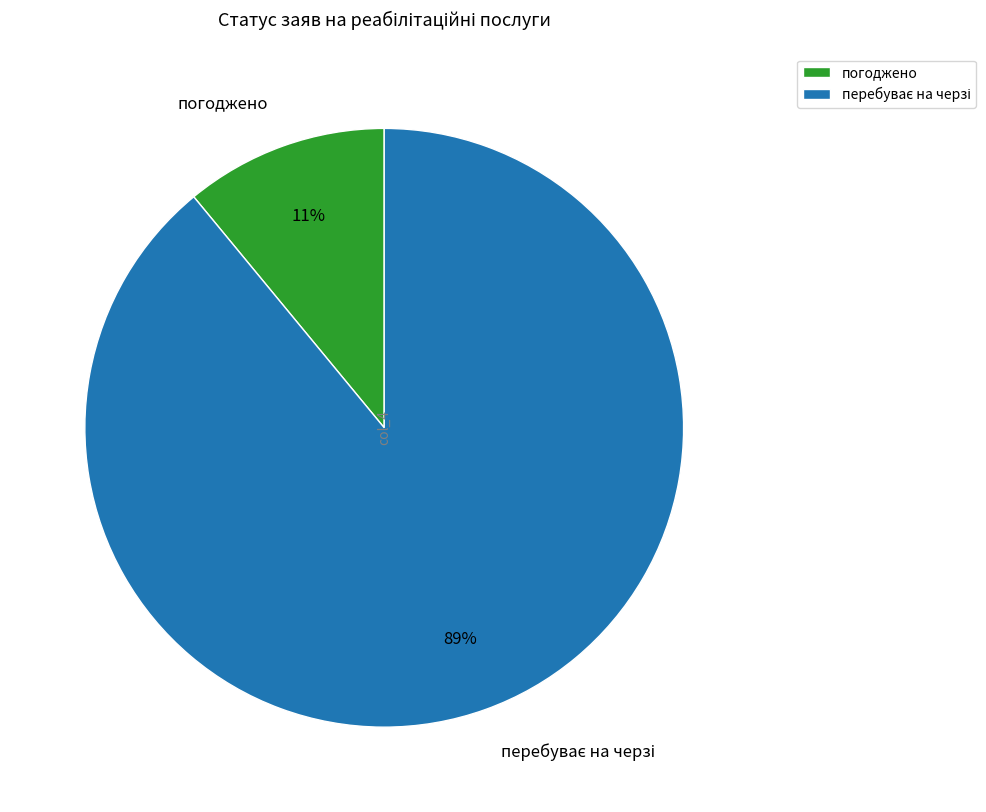

What is the smallest slice in the pie chart?

погоджено